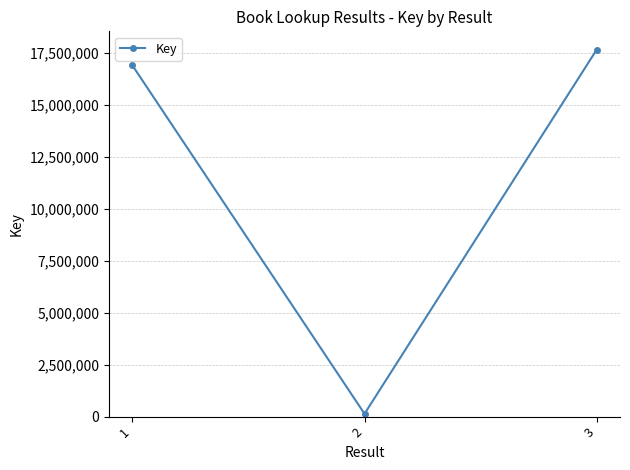

What is the smallest value displayed?

134123